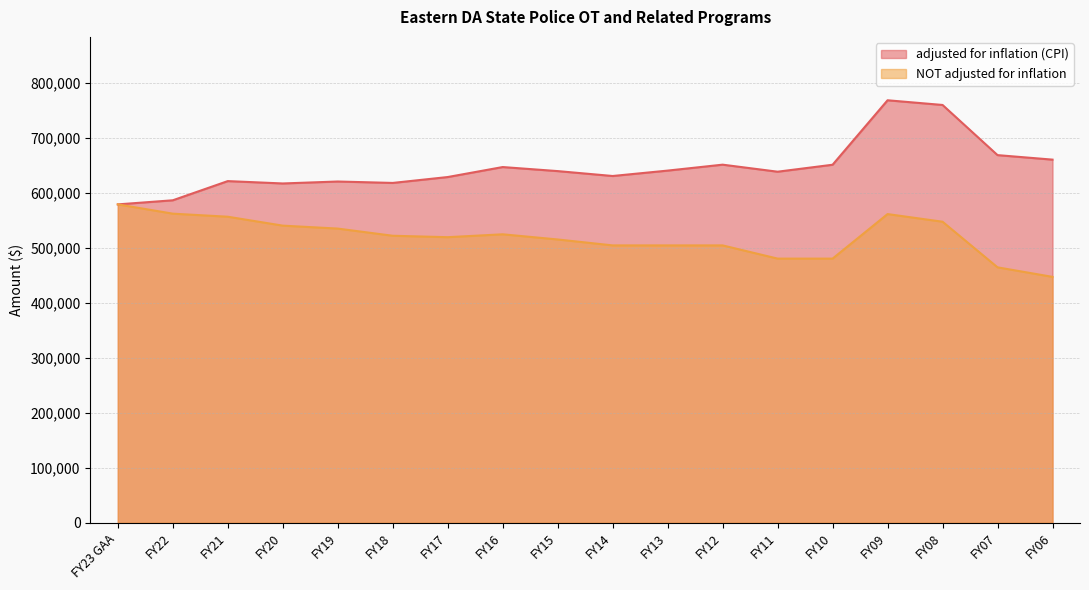

How many values in the NOT adjusted for inflation series exceed 521876?

8